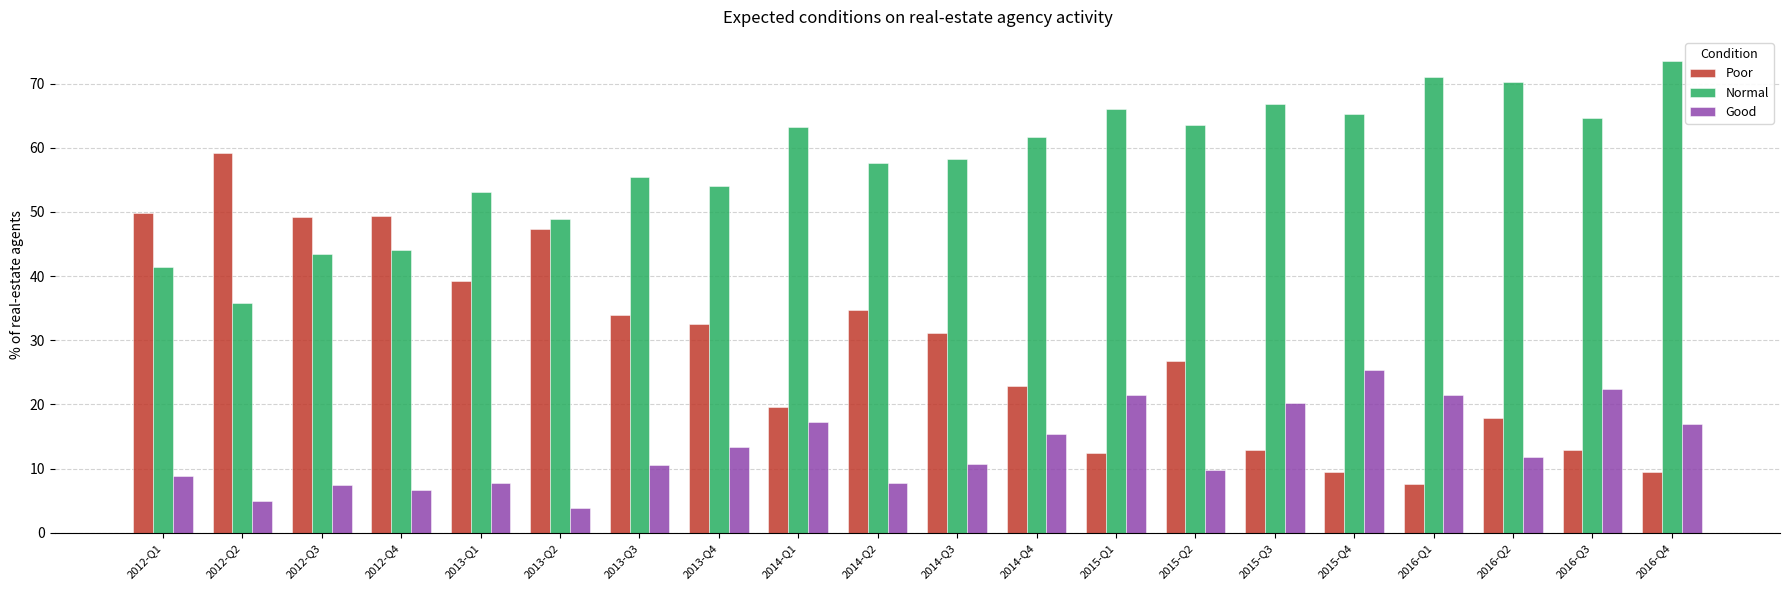

What position from the left is 2013-Q4?

8